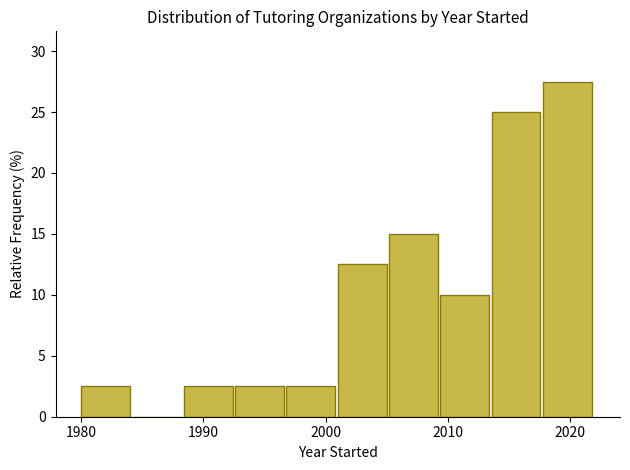

Reading left to right, list every bar in this chart as the range it spans on the x-axis followed by its height. Neither the bar edges nor the heights are printed on the chart, so give them approximately, as read against the axes.

1980.0 to 1984.2: 2.5
1984.2 to 1988.4: 0
1988.4 to 1992.6: 2.5
1992.6 to 1996.8: 2.5
1996.8 to 2001.0: 2.5
2001.0 to 2005.2: 12.5
2005.2 to 2009.4: 15.0
2009.4 to 2013.6: 10.0
2013.6 to 2017.8: 25.0
2017.8 to 2022.0: 27.5